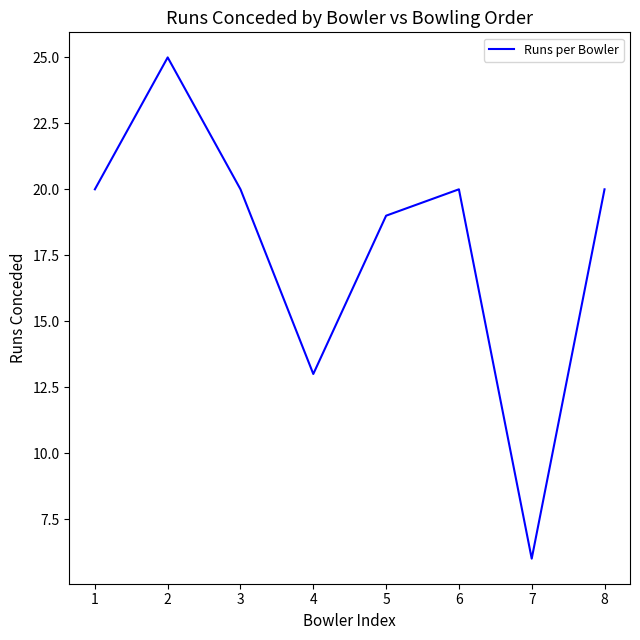

Reading right to left, what are all the values shown in this chart?

20	6	20	19	13	20	25	20